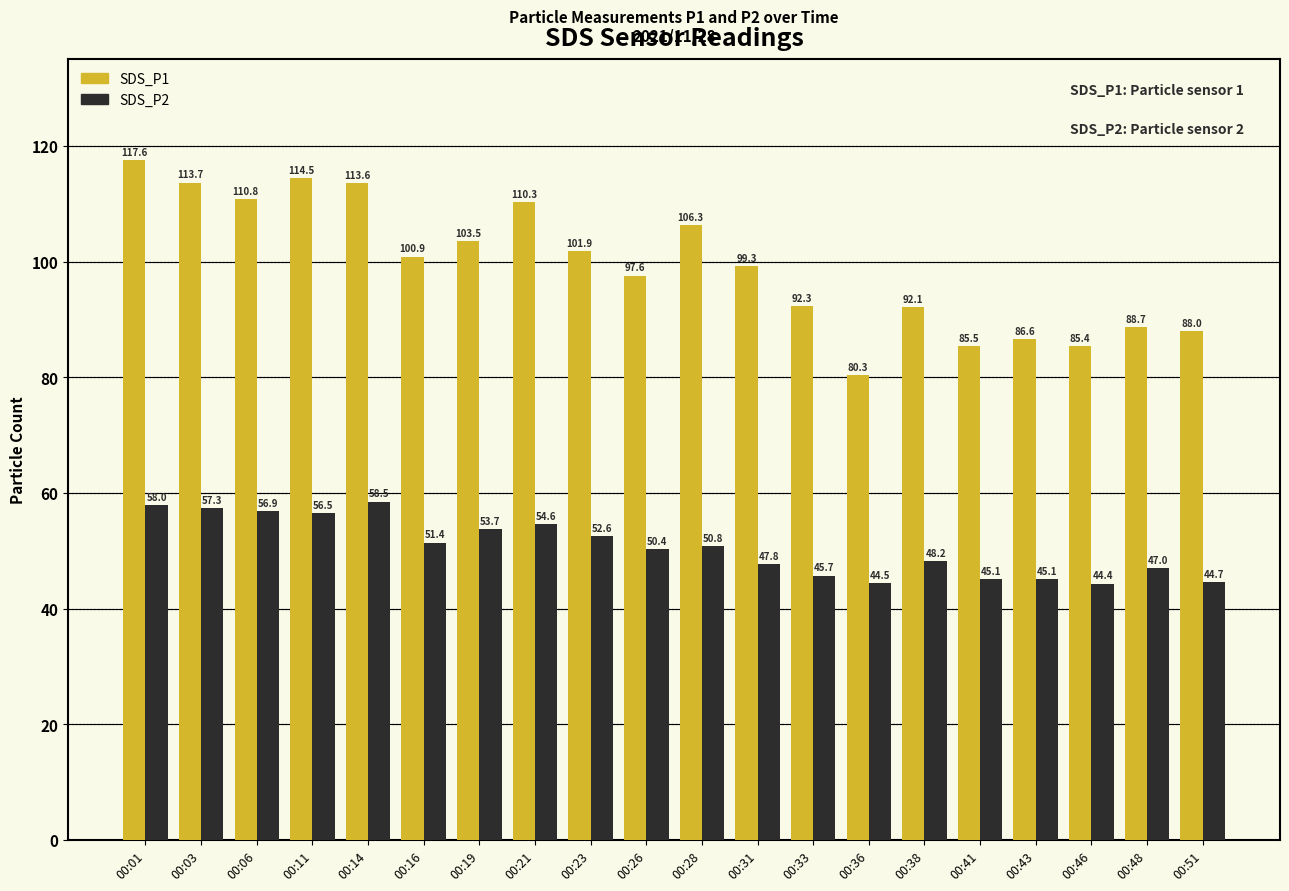

Between 00:38 and 00:41, which series saw the biggest shift?

SDS_P1